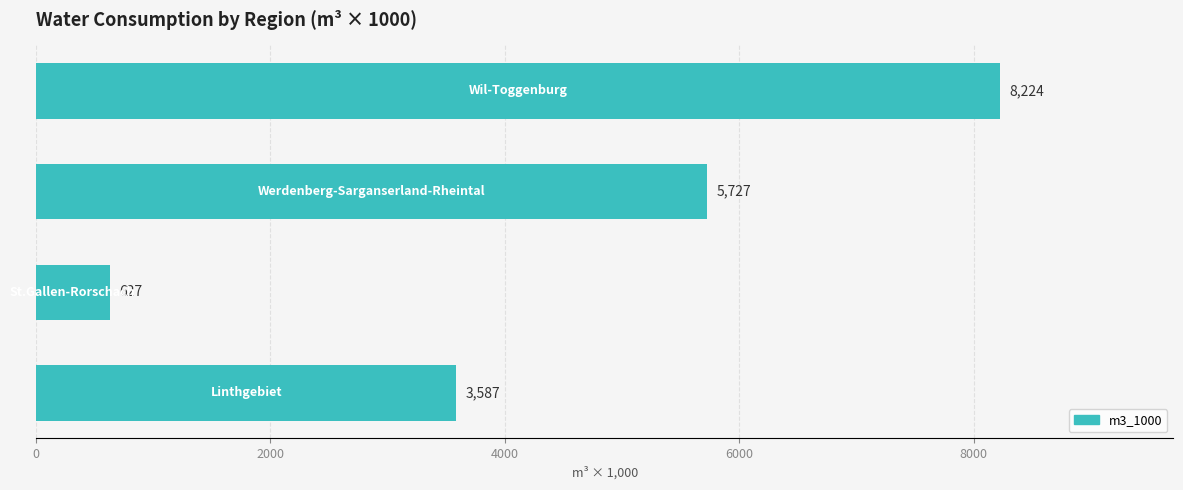

What is the maximum value shown in the chart?

8224